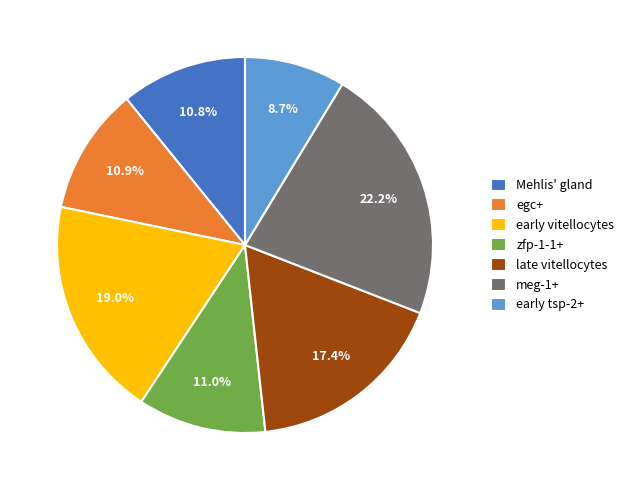

To the nearest percent, what percentage of the pie is late vitellocytes?

17%